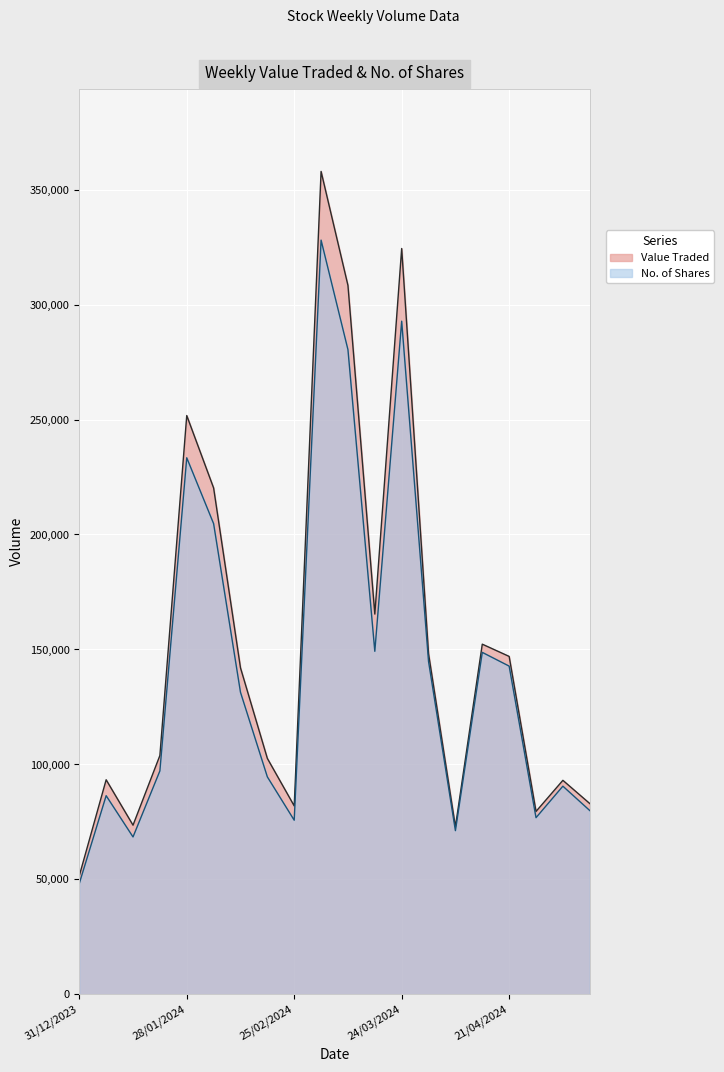

List the series in order of their peak value, lowest first.

No. of Shares, Value Traded